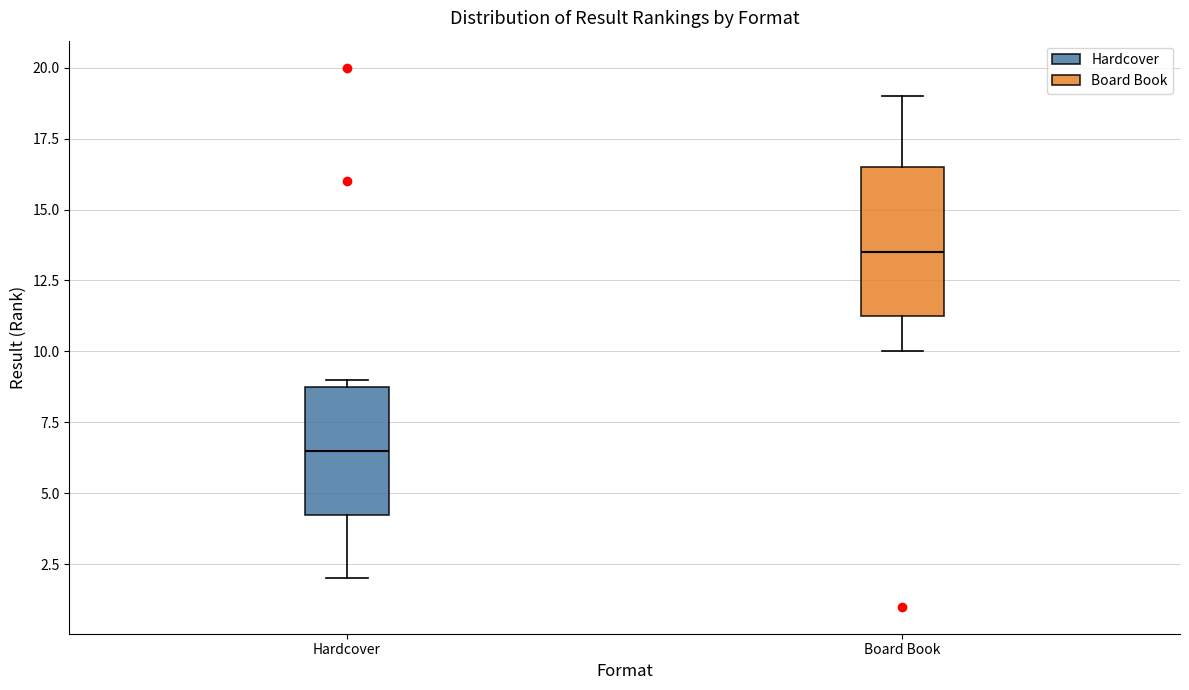

Reading left to right, read every box against the y-axis: the position of its median line, the range the box covers, and the ends of its whiskers. The values are not printed on the chart, so give them approximately, as read against the axis.

Hardcover: median 6.5, box 4.5 to 9.0, whiskers 2.0 to 9.0 (just above the box's upper edge)
Board Book: median 13.5, box 11.5 to 16.5, whiskers 10.0 to 19.0